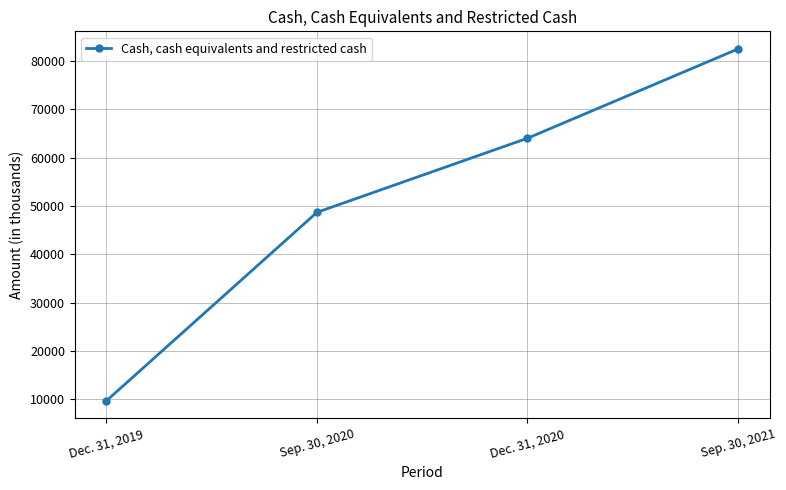

What is the smallest value displayed?

9693